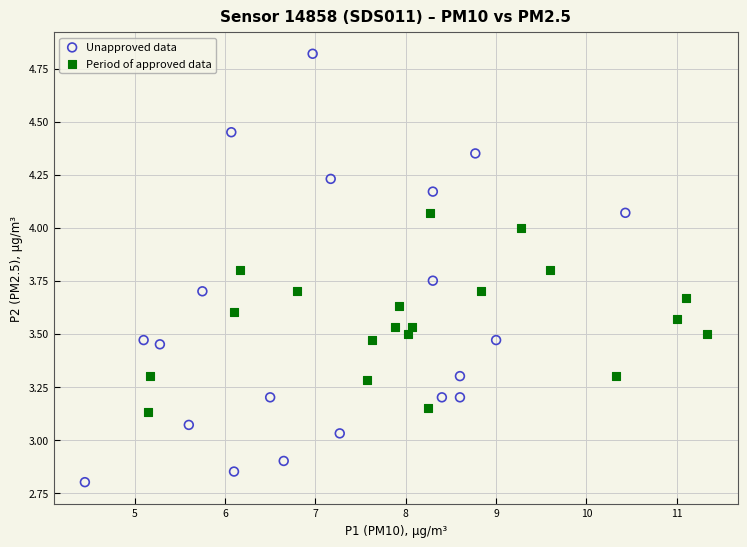

What are all the series names shown in the legend?

Unapproved data, Period of approved data